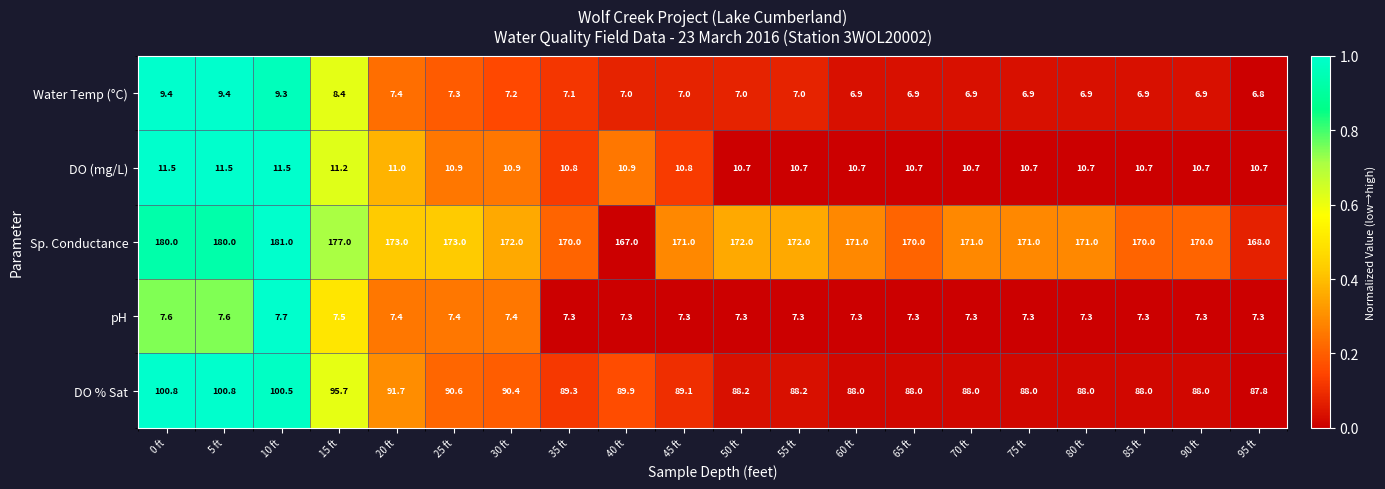

What is the difference between the maximum and minimum values in the Sp. Conductance series?

14.0